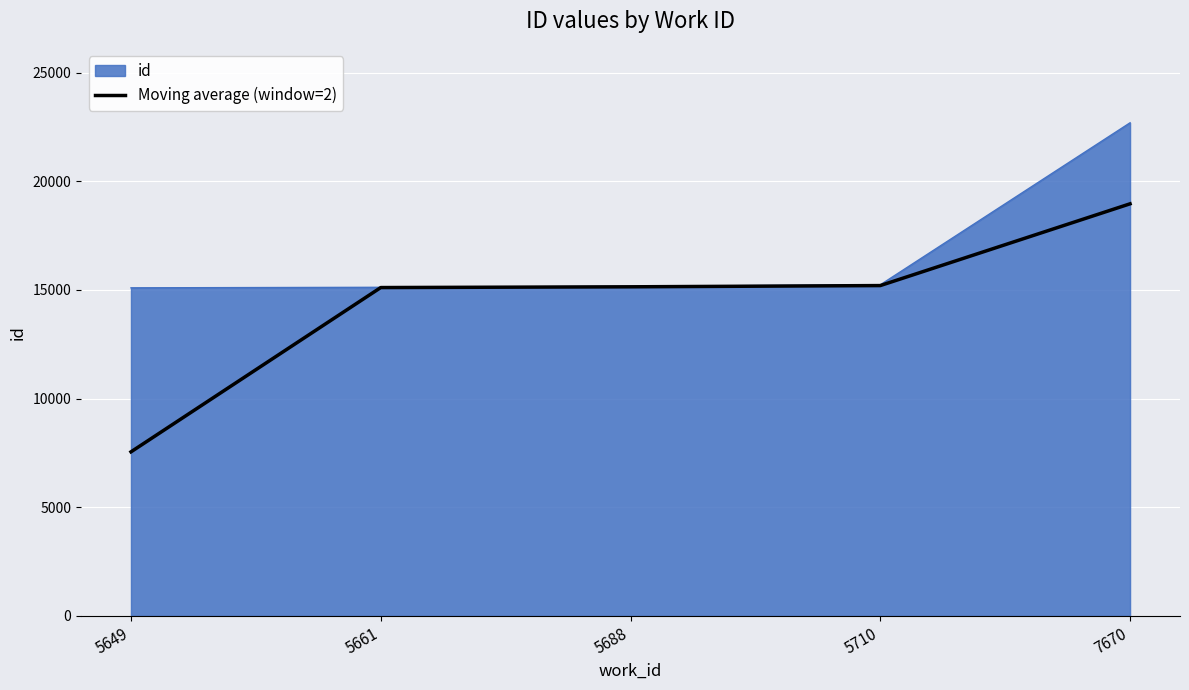

The value of id at 5649 is 15100.0. True or false?

True